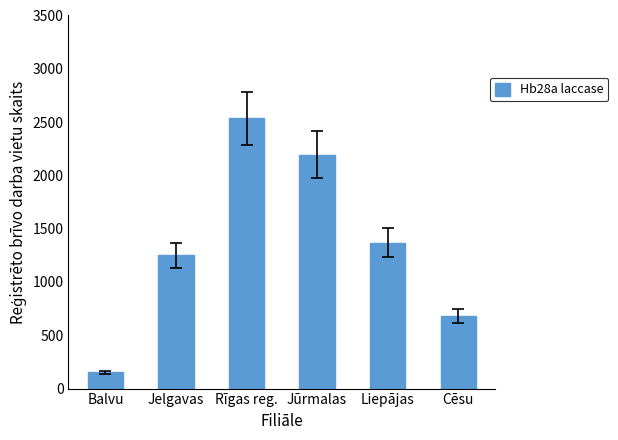

At which label does the data first exceed 1370?

Rīgas reg.